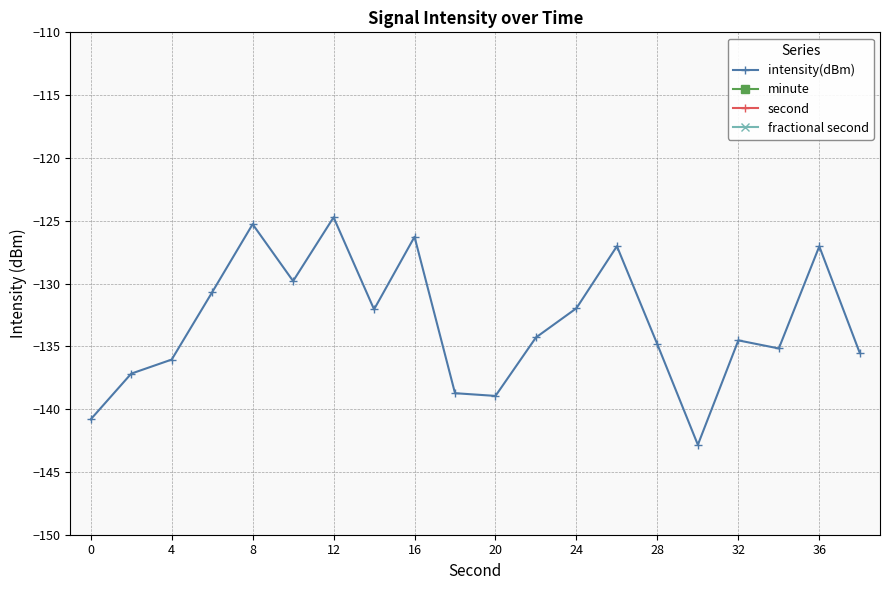

The value of intensity(dBm) at 20 is -248.3. True or false?

False